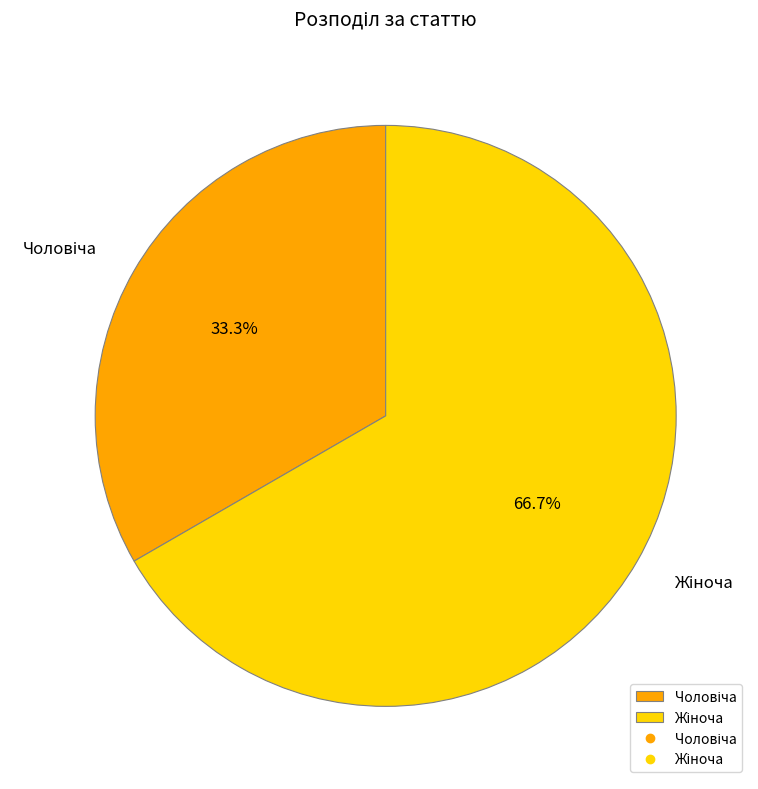

Is there any slice that represents more than half of the pie?

Yes